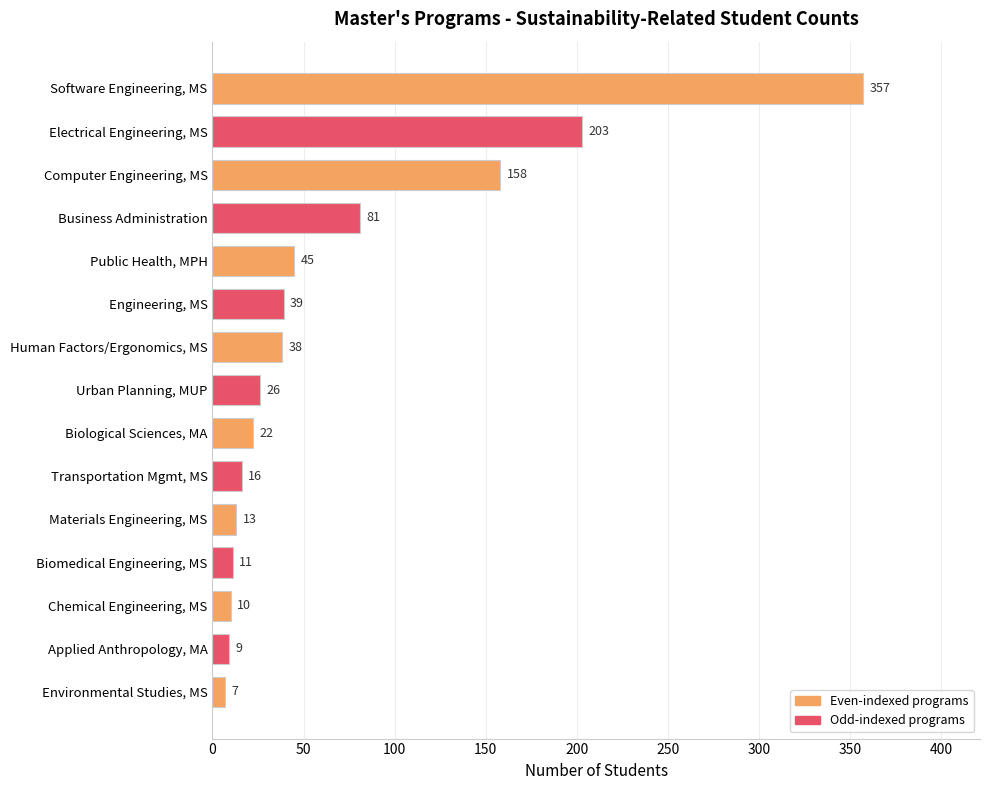

Reading top to bottom, transcribe all the data shown in this chart.

357	203	158	81	45	39	38	26	22	16	13	11	10	9	7